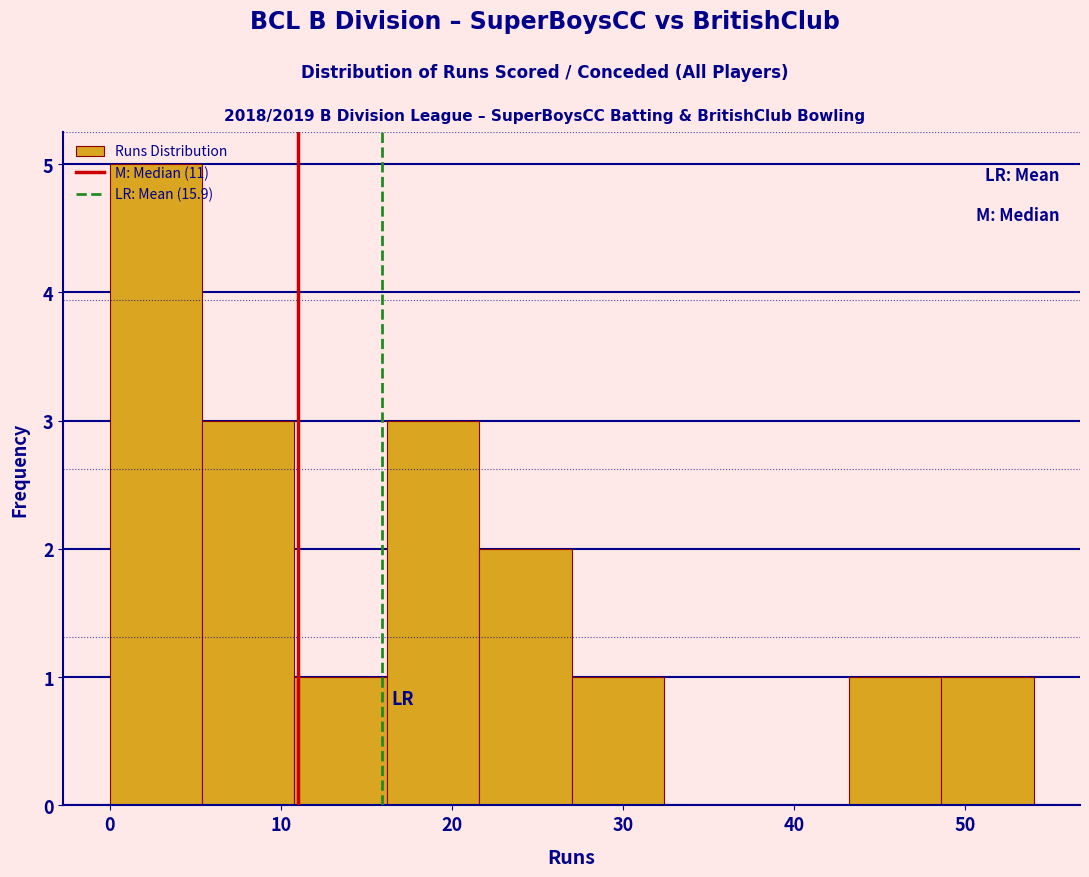

Reading left to right, transcribe this chart: for each bar, give the range it covers on the x-axis and its height. Neither the bar edges nor the heights are printed on the chart, so give them approximately, as read against the axes.

0.0 to 5.4: 5
5.4 to 10.8: 3
10.8 to 16.2: 1
16.2 to 21.6: 3
21.6 to 27.0: 2
27.0 to 32.4: 1
32.4 to 37.8: 0
37.8 to 43.2: 0
43.2 to 48.6: 1
48.6 to 54.0: 1